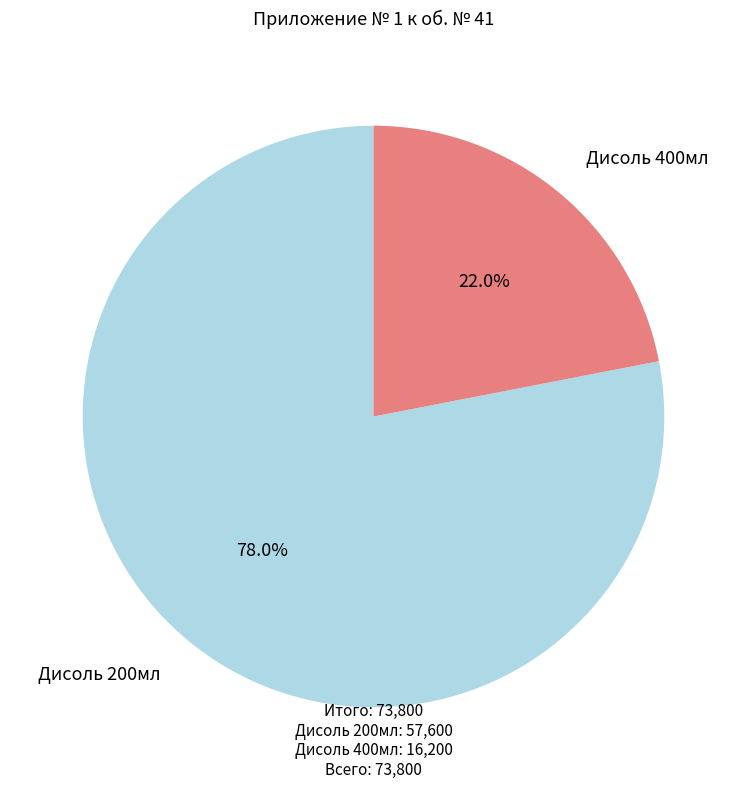

Which category accounts for the majority?

Дисоль 200мл